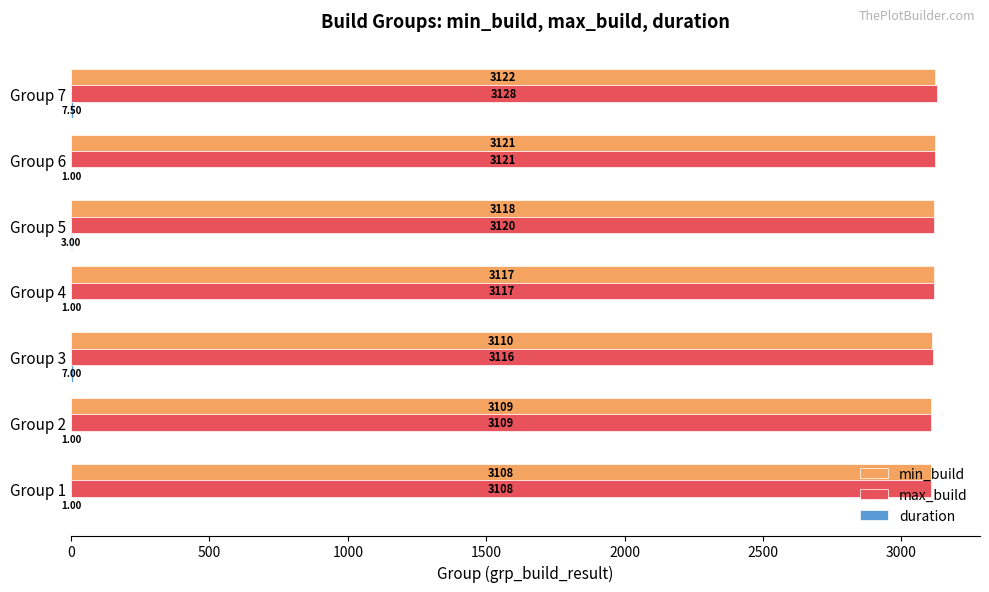

What is the total value across all series at Group 1?

6217.0